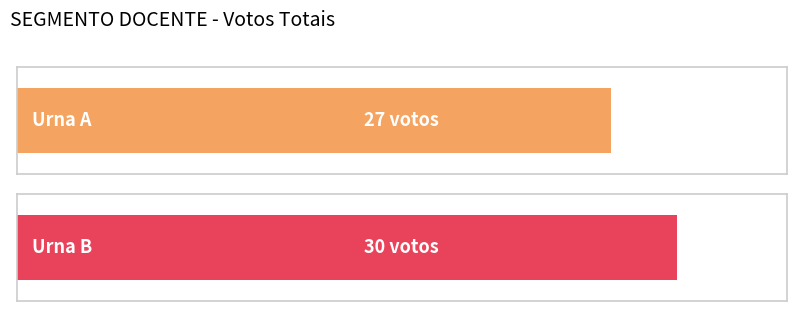

Reading right to left, transcribe all the data shown in this chart.

30	27